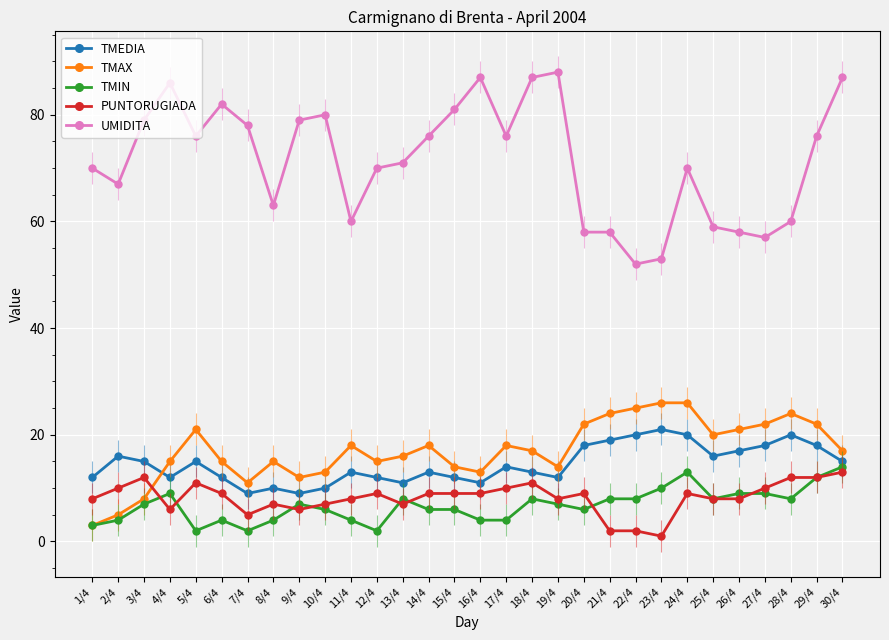

The value of TMIN at 18/4 is 11. True or false?

False